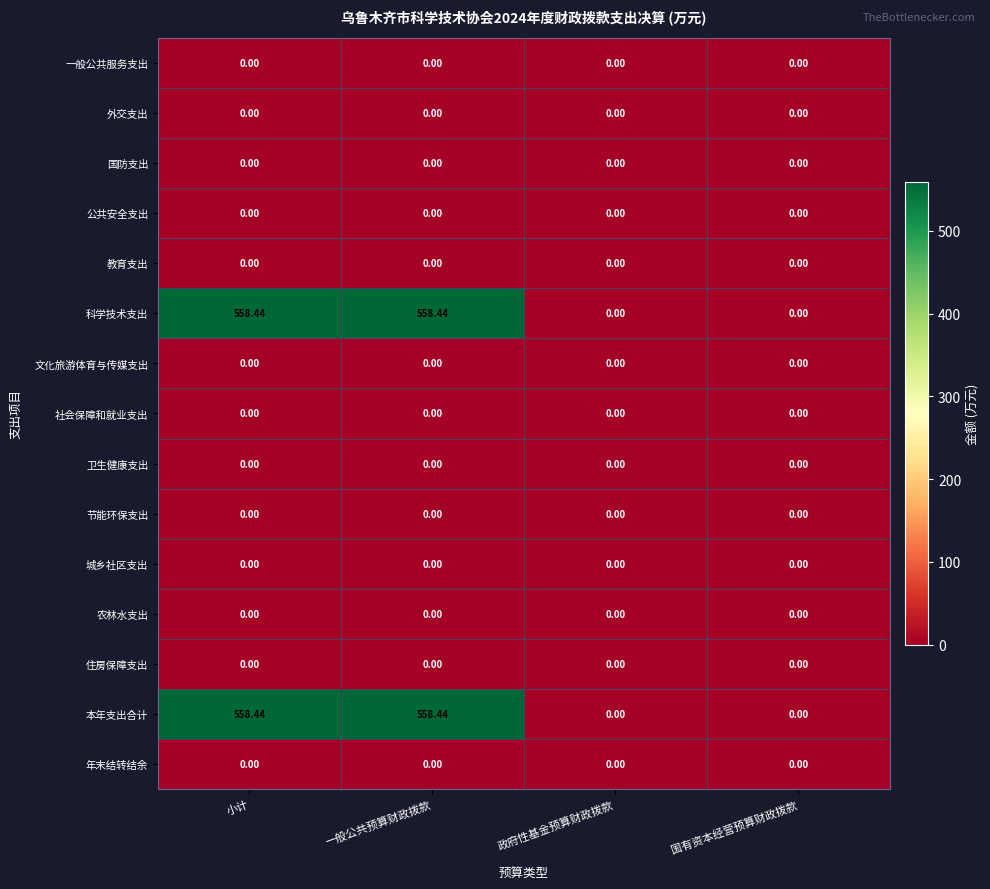

Reading left to right, list all the values displayed in this chart.

一般公共服务支出: 小计=0.0	一般公共预算财政拨款=0.0	政府性基金预算财政拨款=0.0	国有资本经营预算财政拨款=0.0
外交支出: 小计=0.0	一般公共预算财政拨款=0.0	政府性基金预算财政拨款=0.0	国有资本经营预算财政拨款=0.0
国防支出: 小计=0.0	一般公共预算财政拨款=0.0	政府性基金预算财政拨款=0.0	国有资本经营预算财政拨款=0.0
公共安全支出: 小计=0.0	一般公共预算财政拨款=0.0	政府性基金预算财政拨款=0.0	国有资本经营预算财政拨款=0.0
教育支出: 小计=0.0	一般公共预算财政拨款=0.0	政府性基金预算财政拨款=0.0	国有资本经营预算财政拨款=0.0
科学技术支出: 小计=558.4	一般公共预算财政拨款=558.4	政府性基金预算财政拨款=0.0	国有资本经营预算财政拨款=0.0
文化旅游体育与传媒支出: 小计=0.0	一般公共预算财政拨款=0.0	政府性基金预算财政拨款=0.0	国有资本经营预算财政拨款=0.0
社会保障和就业支出: 小计=0.0	一般公共预算财政拨款=0.0	政府性基金预算财政拨款=0.0	国有资本经营预算财政拨款=0.0
卫生健康支出: 小计=0.0	一般公共预算财政拨款=0.0	政府性基金预算财政拨款=0.0	国有资本经营预算财政拨款=0.0
节能环保支出: 小计=0.0	一般公共预算财政拨款=0.0	政府性基金预算财政拨款=0.0	国有资本经营预算财政拨款=0.0
城乡社区支出: 小计=0.0	一般公共预算财政拨款=0.0	政府性基金预算财政拨款=0.0	国有资本经营预算财政拨款=0.0
农林水支出: 小计=0.0	一般公共预算财政拨款=0.0	政府性基金预算财政拨款=0.0	国有资本经营预算财政拨款=0.0
住房保障支出: 小计=0.0	一般公共预算财政拨款=0.0	政府性基金预算财政拨款=0.0	国有资本经营预算财政拨款=0.0
本年支出合计: 小计=558.4	一般公共预算财政拨款=558.4	政府性基金预算财政拨款=0.0	国有资本经营预算财政拨款=0.0
年末结转结余: 小计=0.0	一般公共预算财政拨款=0.0	政府性基金预算财政拨款=0.0	国有资本经营预算财政拨款=0.0